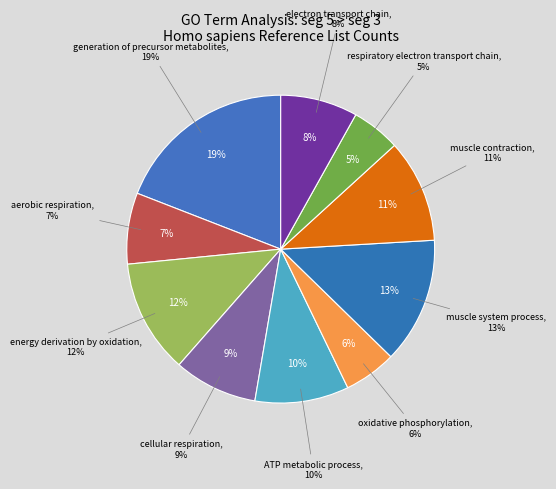

Combined, do aerobic respiration and respiratory electron transport chain account for over 50%?

No